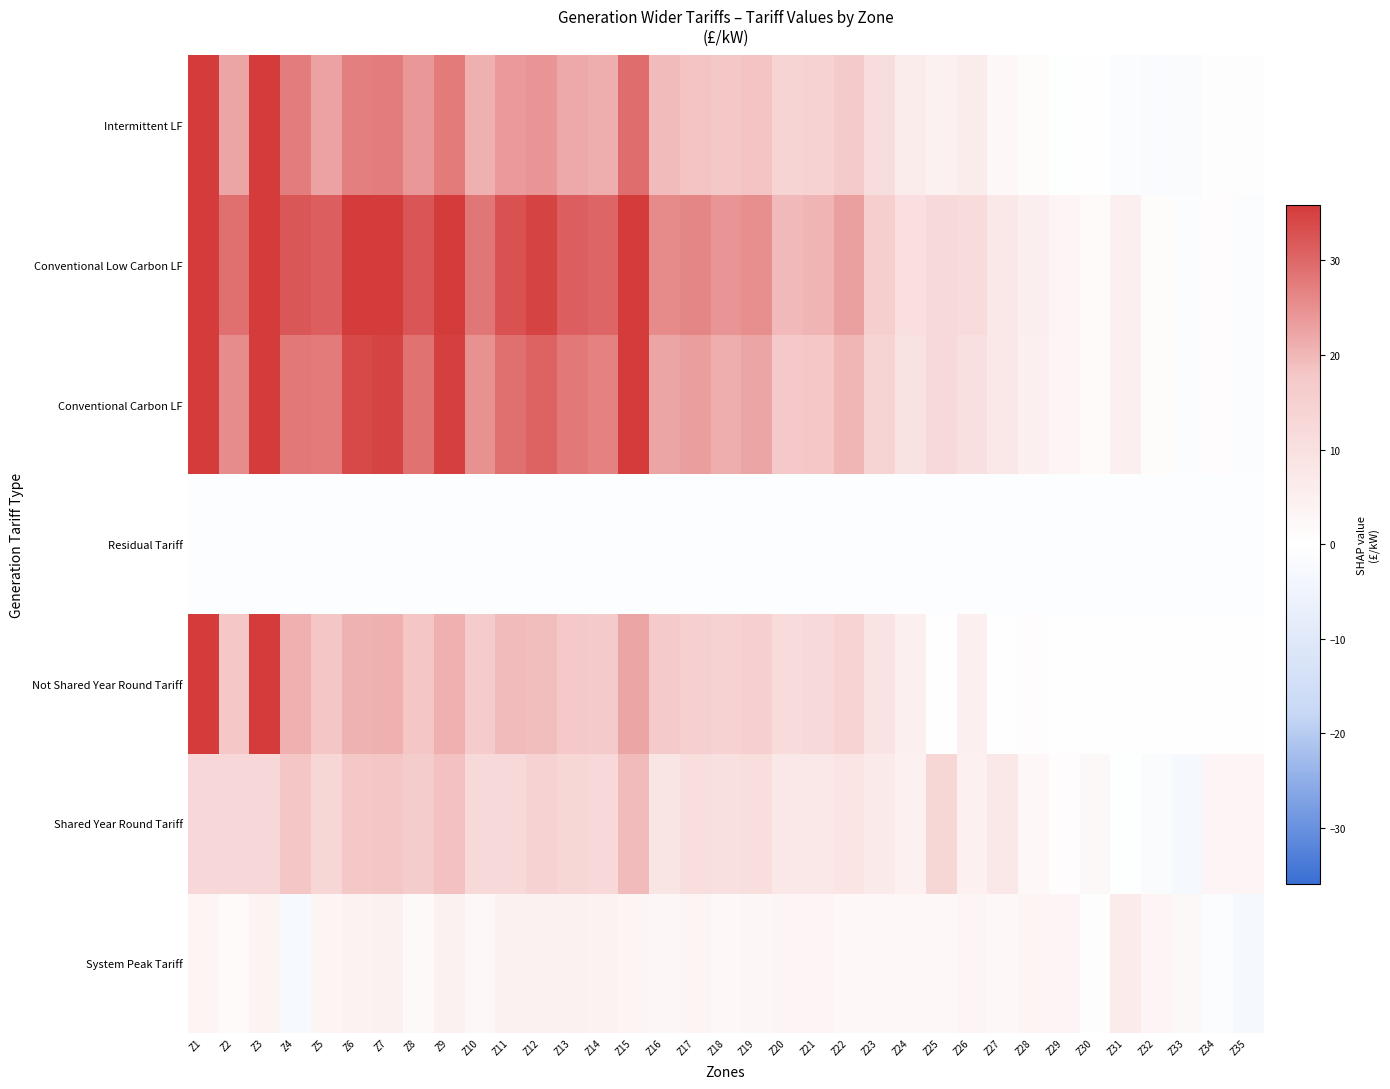

Reading left to right, extract all data points from this chart.

System Peak Tariff: Z1=3.5	Z2=1.7	Z3=3.8	Z4=-2.5	Z5=3.6	Z6=4.2	Z7=4.2	Z8=1.8	Z9=4.4	Z10=2.4	Z11=4.4	Z12=4.5	Z13=4.3	Z14=4.1	Z15=3.5	Z16=2.8	Z17=3.4	Z18=2.4	Z19=2.6	Z20=2.9	Z21=2.8	Z22=2.5	Z23=2.4	Z24=2.4	Z25=2.5	Z26=3.3	Z27=2.4	Z28=3.4	Z29=3.0	Z30=0.5	Z31=6.2	Z32=3.2	Z33=2.1	Z34=-0.9	Z35=-2.9
Shared Year Round Tariff: Z1=12.7	Z2=12.7	Z3=12.7	Z4=18.1	Z5=13.0	Z6=17.8	Z7=18.1	Z8=16.4	Z9=18.6	Z10=12.3	Z11=12.3	Z12=14.5	Z13=13.0	Z14=12.6	Z15=19.4	Z16=8.3	Z17=10.5	Z18=9.9	Z19=10.4	Z20=7.4	Z21=7.7	Z22=8.7	Z23=6.5	Z24=4.6	Z25=13.0	Z26=4.6	Z27=7.6	Z28=2.4	Z29=0.7	Z30=2.1	Z31=-0.4	Z32=-1.8	Z33=-2.9	Z34=3.0	Z35=2.9
Not Shared Year Round Tariff: Z1=51.2	Z2=17.9	Z3=46.6	Z4=20.9	Z5=18.1	Z6=20.7	Z7=20.8	Z8=18.1	Z9=20.8	Z10=16.7	Z11=19.4	Z12=19.3	Z13=17.4	Z14=16.9	Z15=22.2	Z16=16.9	Z17=15.0	Z18=14.5	Z19=15.0	Z20=11.6	Z21=12.1	Z22=14.2	Z23=8.9	Z24=4.9	Z25=0.0	Z26=4.9	Z27=0.0	Z28=0.7	Z29=0.0	Z30=0.0	Z31=0.0	Z32=0.0	Z33=0.0	Z34=0.0	Z35=0.0
Residual Tariff: Z1=-0.7	Z2=-0.7	Z3=-0.7	Z4=-0.7	Z5=-0.7	Z6=-0.7	Z7=-0.7	Z8=-0.7	Z9=-0.7	Z10=-0.7	Z11=-0.7	Z12=-0.7	Z13=-0.7	Z14=-0.7	Z15=-0.7	Z16=-0.7	Z17=-0.7	Z18=-0.7	Z19=-0.7	Z20=-0.7	Z21=-0.7	Z22=-0.7	Z23=-0.7	Z24=-0.7	Z25=-0.7	Z26=-0.7	Z27=-0.7	Z28=-0.7	Z29=-0.7	Z30=-0.7	Z31=-0.7	Z32=-0.7	Z33=-0.7	Z34=-0.7	Z35=-0.7
Conventional Carbon LF: Z1=53.8	Z2=25.4	Z3=50.4	Z4=27.9	Z5=27.7	Z6=34.2	Z7=34.7	Z8=28.7	Z9=35.3	Z10=24.9	Z11=29.1	Z12=30.8	Z13=27.8	Z14=26.9	Z15=36.1	Z16=22.2	Z17=23.1	Z18=21.2	Z19=22.2	Z20=17.3	Z21=17.9	Z22=20.0	Z23=14.0	Z24=9.3	Z25=12.2	Z26=10.1	Z27=7.8	Z28=5.2	Z29=2.9	Z30=1.4	Z31=5.2	Z32=1.0	Z33=-0.9	Z34=0.8	Z35=-1.3
Conventional Low Carbon LF: Z1=64.0	Z2=28.9	Z3=59.7	Z4=32.1	Z5=31.4	Z6=38.3	Z7=38.8	Z8=32.3	Z9=39.4	Z10=28.2	Z11=33.0	Z12=34.7	Z13=31.3	Z14=30.3	Z15=40.5	Z16=25.6	Z17=26.1	Z18=24.1	Z19=25.2	Z20=19.7	Z21=20.3	Z22=22.9	Z23=15.8	Z24=10.3	Z25=12.2	Z26=11.1	Z27=7.8	Z28=5.4	Z29=2.9	Z30=1.4	Z31=5.2	Z32=1.0	Z33=-0.9	Z34=0.8	Z35=-1.3
Intermittent LF: Z1=55.5	Z2=22.2	Z3=50.9	Z4=27.4	Z5=22.6	Z6=27.1	Z7=27.3	Z8=23.9	Z9=27.5	Z10=20.9	Z11=23.7	Z12=24.4	Z13=21.8	Z14=21.2	Z15=29.3	Z16=19.5	Z17=18.5	Z18=17.8	Z19=18.4	Z20=13.8	Z21=14.4	Z22=16.9	Z23=10.8	Z24=6.0	Z25=4.5	Z26=6.0	Z27=2.3	Z28=0.9	Z29=-0.4	Z30=0.1	Z31=-0.9	Z32=-1.5	Z33=-1.9	Z34=0.5	Z35=0.4